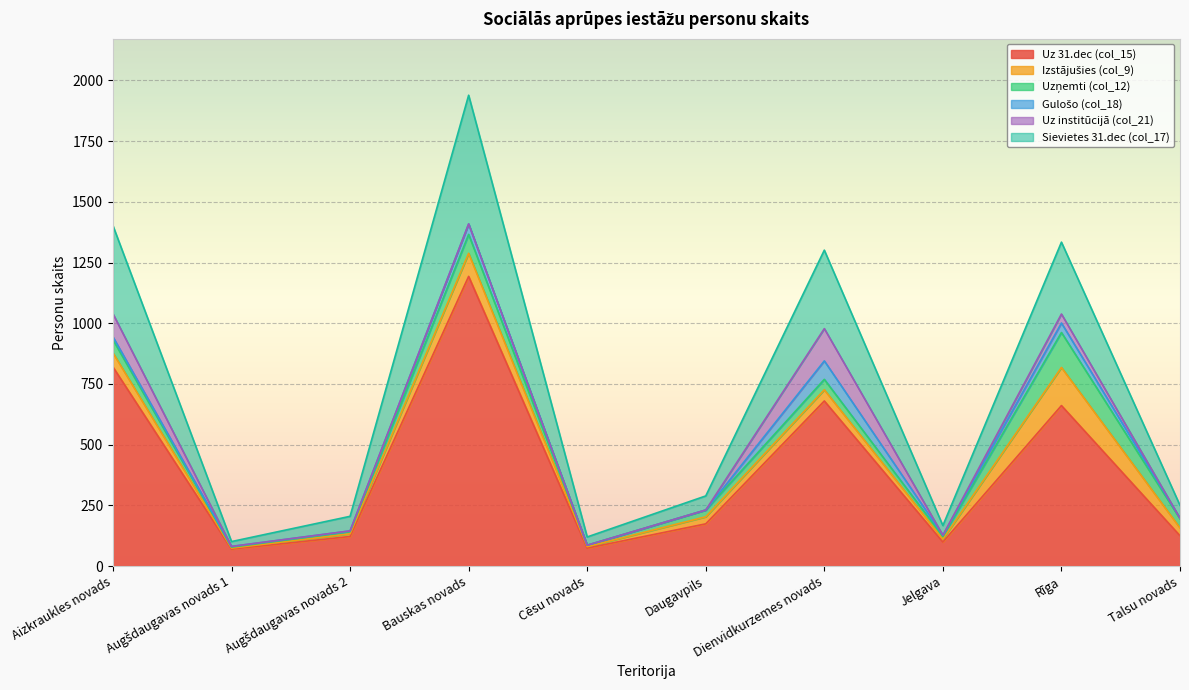

Rank the categories by Gulošo (col_18) value from highest to lowest.

Dienvidkurzemes novads, Bauskas novads, Rīga, Aizkraukles novads, Jelgava, Augšdaugavas novads 1, Augšdaugavas novads 2, Talsu novads, Cēsu novads, Daugavpils